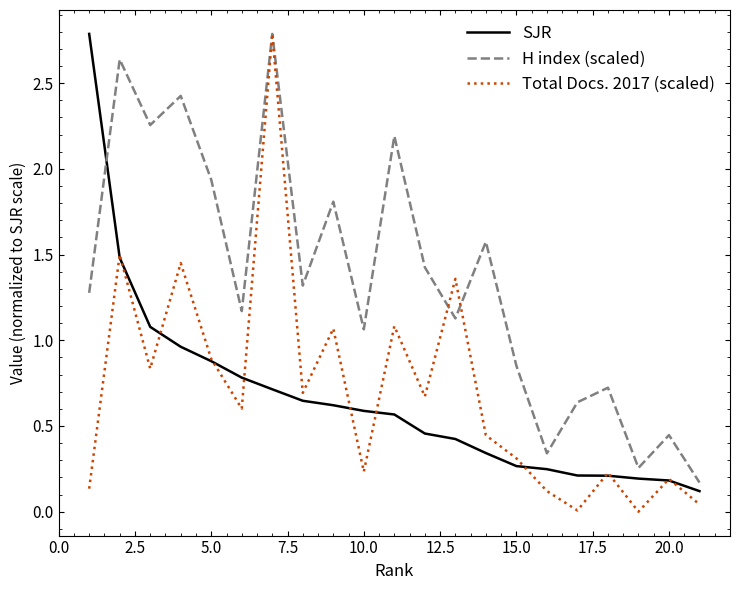

Which series has the largest total across all categories?

H index (scaled)